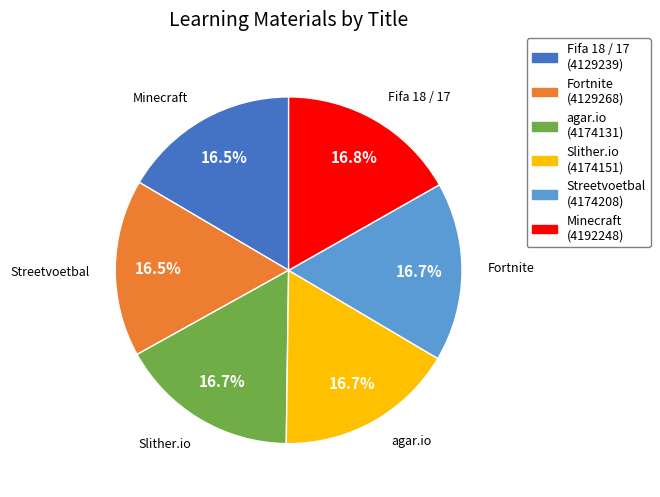

What percentage do Minecraft and Fortnite together represent?

33.3%